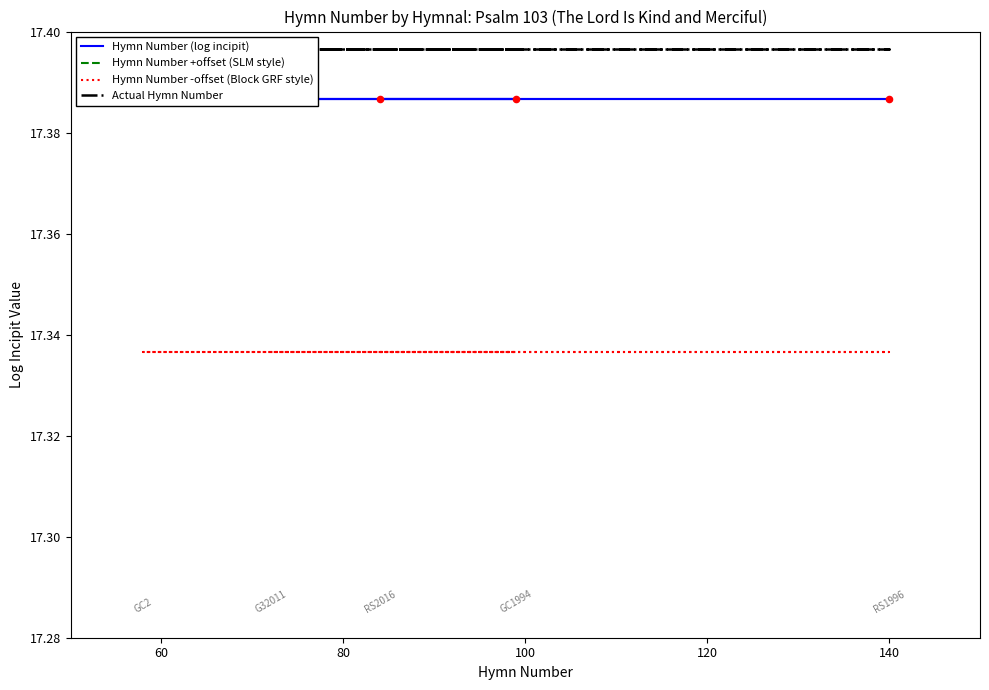

At how many categories does at least one series exceed 17?

5